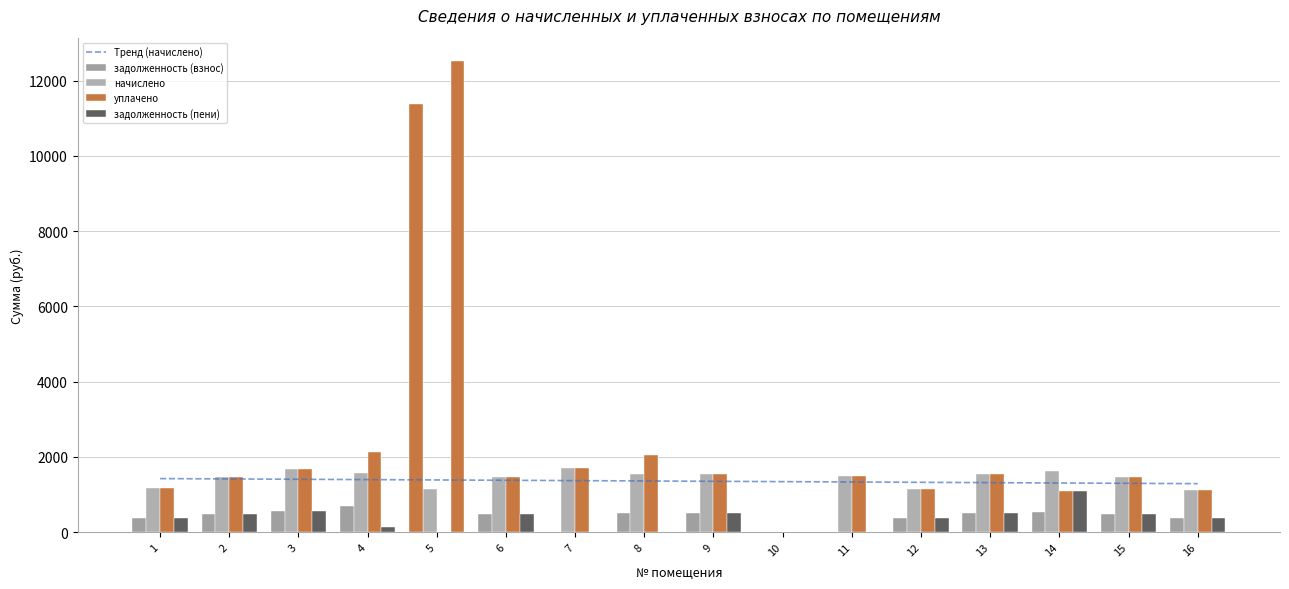

Reading right to left, transcribe all the data shown in this chart.

Тренд (начислено): 16=1287.8	15=1296.7	14=1305.7	13=1314.7	12=1323.6	11=1332.6	10=1341.6	9=1350.6	8=1359.5	7=1368.5	6=1377.5	5=1386.4	4=1395.4	3=1404.4	2=1413.4	1=1422.3
задолженность (взнос): 16=376.4	15=490.0	14=542.6	13=514.5	12=382.5	11=0.0	10=0.0	9=516.9	8=514.5	7=0.0	6=492.5	5=11366.5	4=707.2	3=559.7	2=486.3	1=387.4
начислено: 16=1129.1	15=1470.1	14=1627.7	13=1543.4	12=1147.5	11=1488.4	10=0.0	9=1550.7	8=1543.4	7=1693.7	6=1477.4	5=1147.5	4=1561.7	3=1679.0	2=1459.1	1=1162.1
уплачено: 16=1129.1	15=1470.1	14=1085.1	13=1543.4	12=1147.5	11=1488.4	10=0.0	9=1550.7	8=2057.8	7=1693.7	6=1477.4	5=0.0	4=2136.5	3=1679.0	2=1459.0	1=1162.1
задолженность (пени): 16=376.4	15=490.0	14=1085.1	13=514.5	12=382.5	11=0.0	10=0.0	9=516.9	8=0.0	7=0.0	6=492.5	5=12514.0	4=132.4	3=559.7	2=486.3	1=387.4